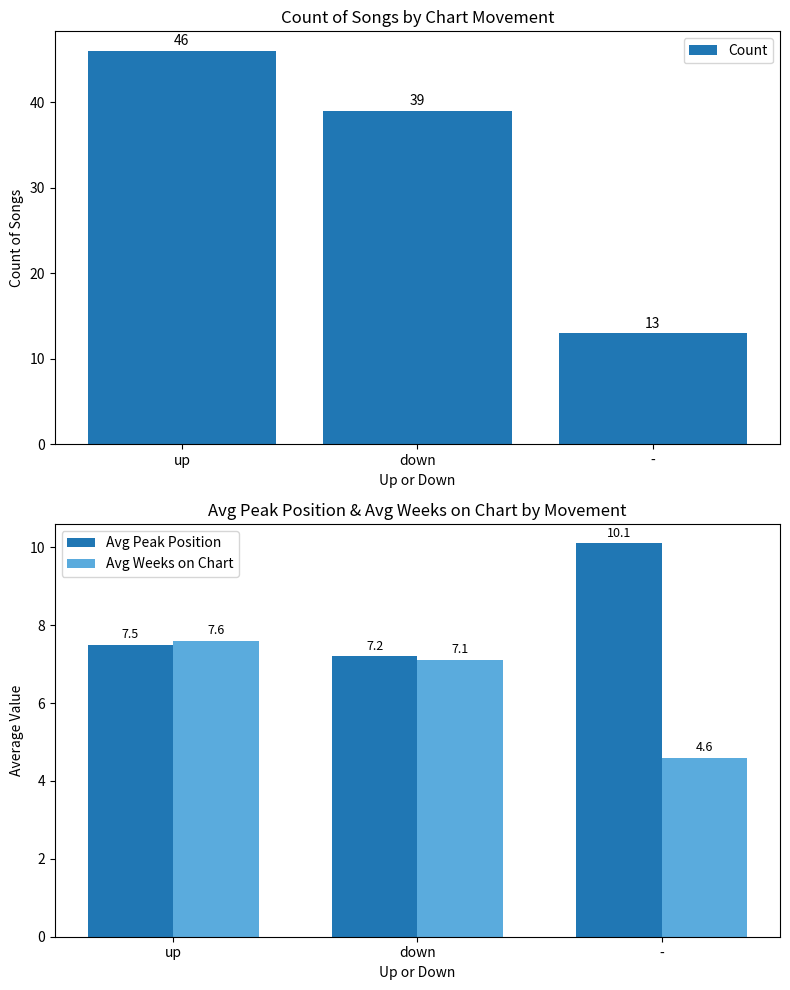

Where is Count nearest to the value 29?

down